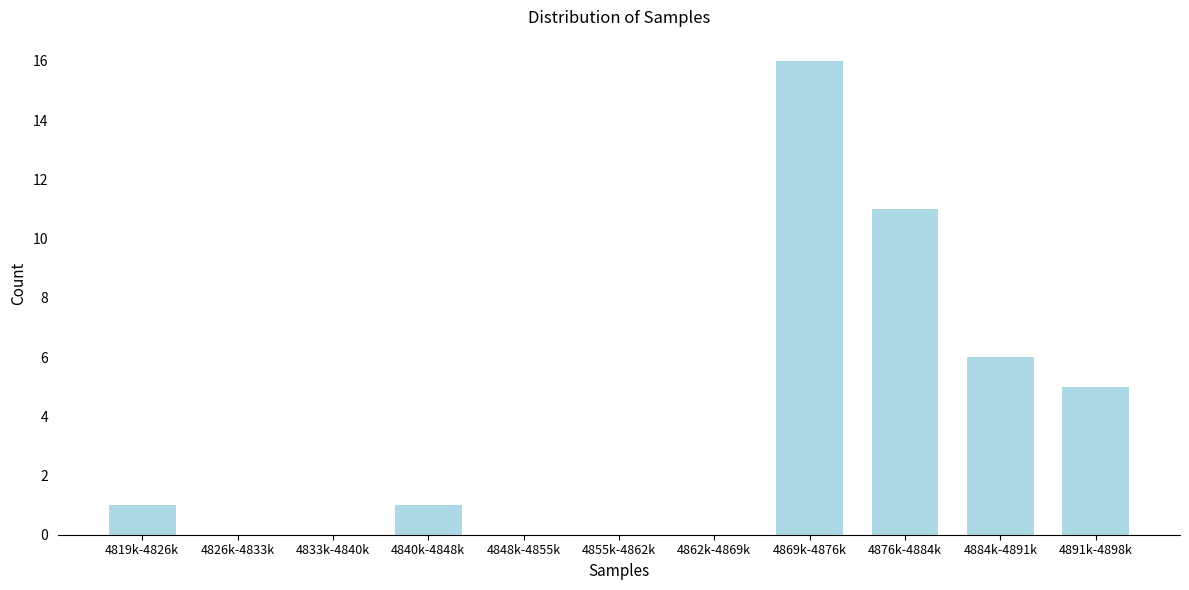

Reading right to left, list all the values displayed in this chart.

4891k-4898k=5	4884k-4891k=6	4876k-4884k=11	4869k-4876k=16	4862k-4869k=0	4855k-4862k=0	4848k-4855k=0	4840k-4848k=1	4833k-4840k=0	4826k-4833k=0	4819k-4826k=1